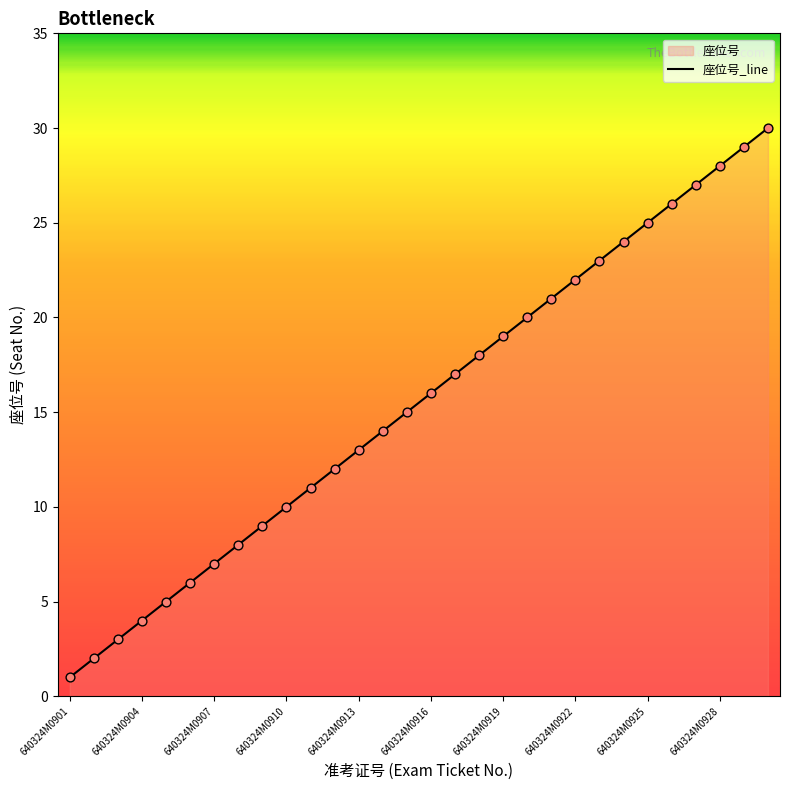

What is the change in value from 640324M0908 to 640324M0924?

+16